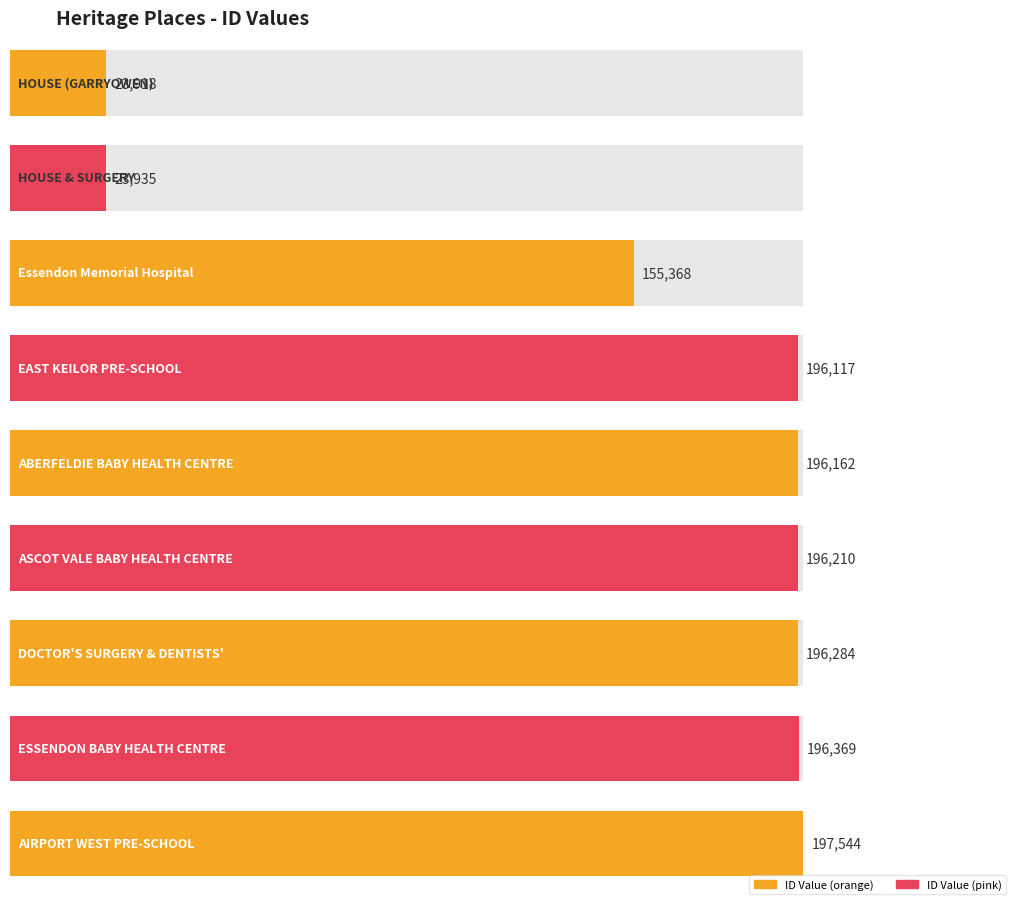

How many values are below 196162?

4